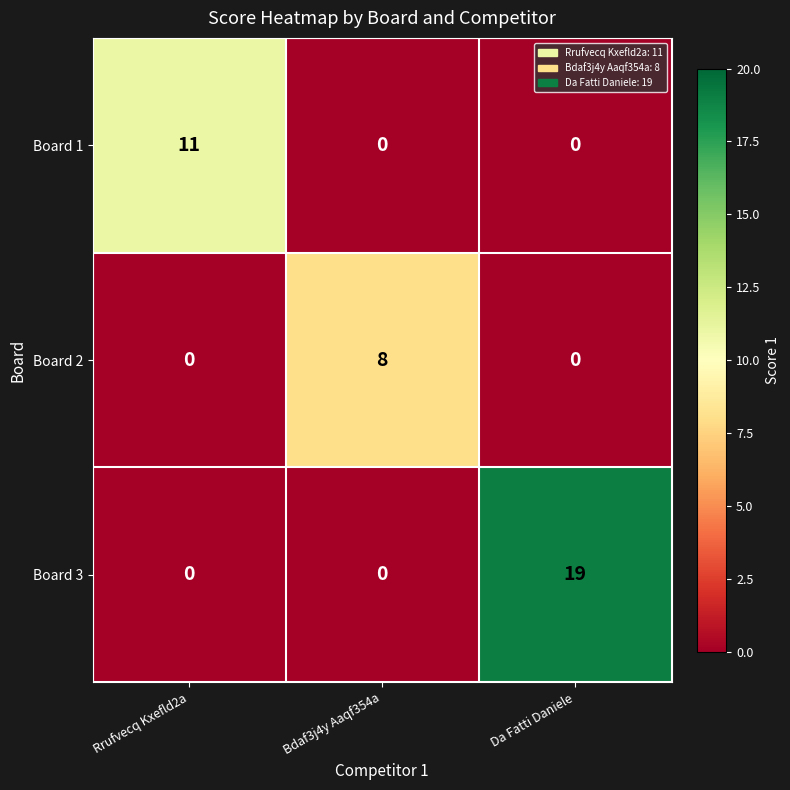

At which category is the sum across all series the highest?

Da Fatti Daniele